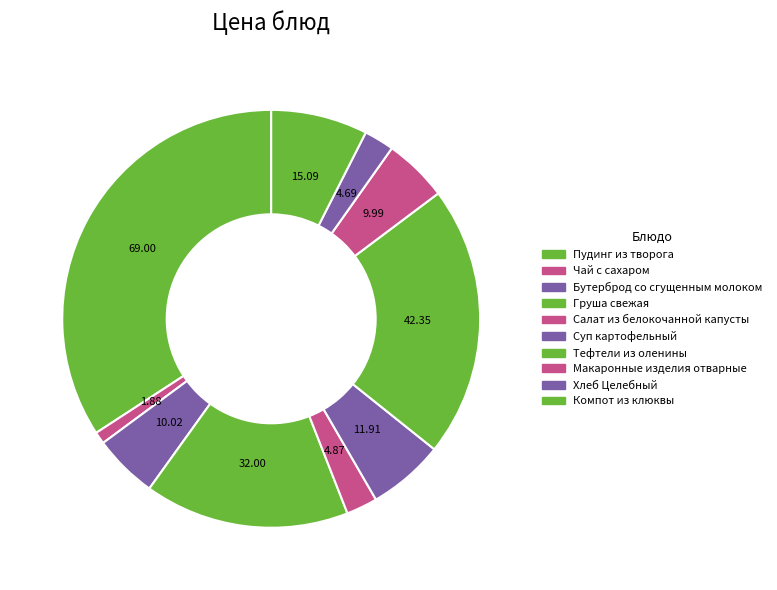

What percentage is the Макаронные изделия отварные slice, to the nearest percent?

5%